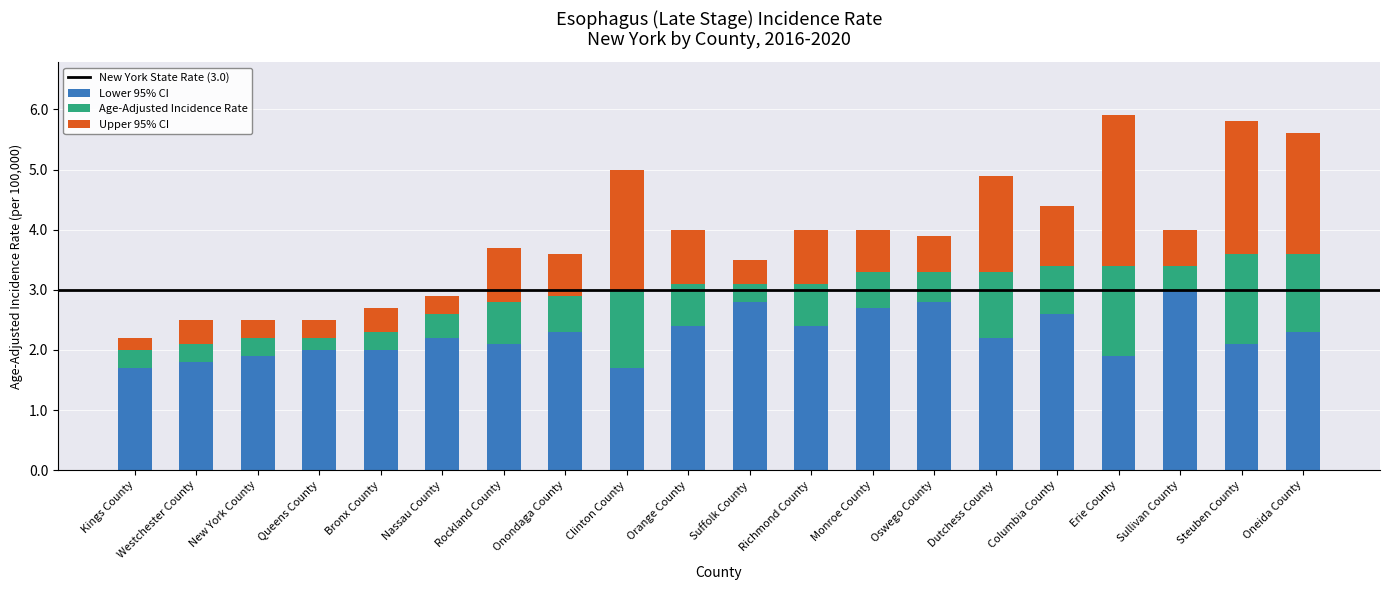

What is the sum of the Lower 95% CI values at Bronx County and Clinton County?

3.7